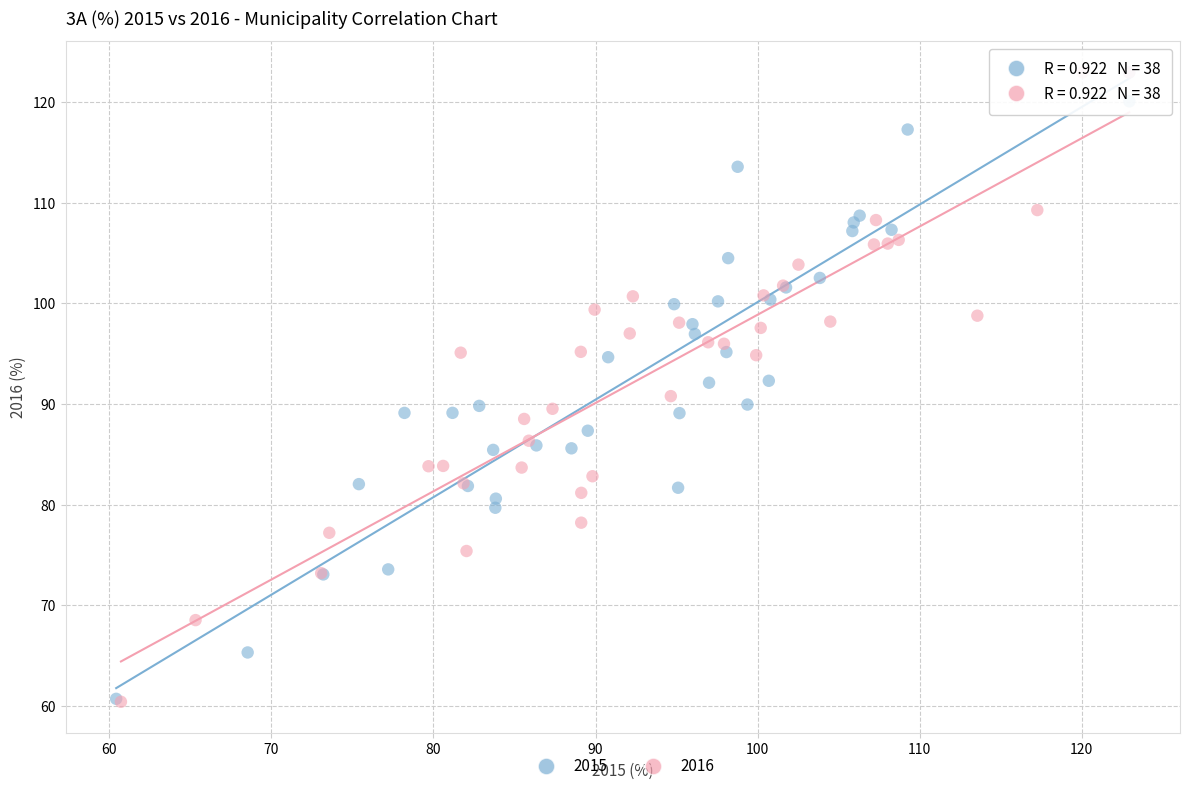

What are all the series names shown in the legend?

2015, 2016